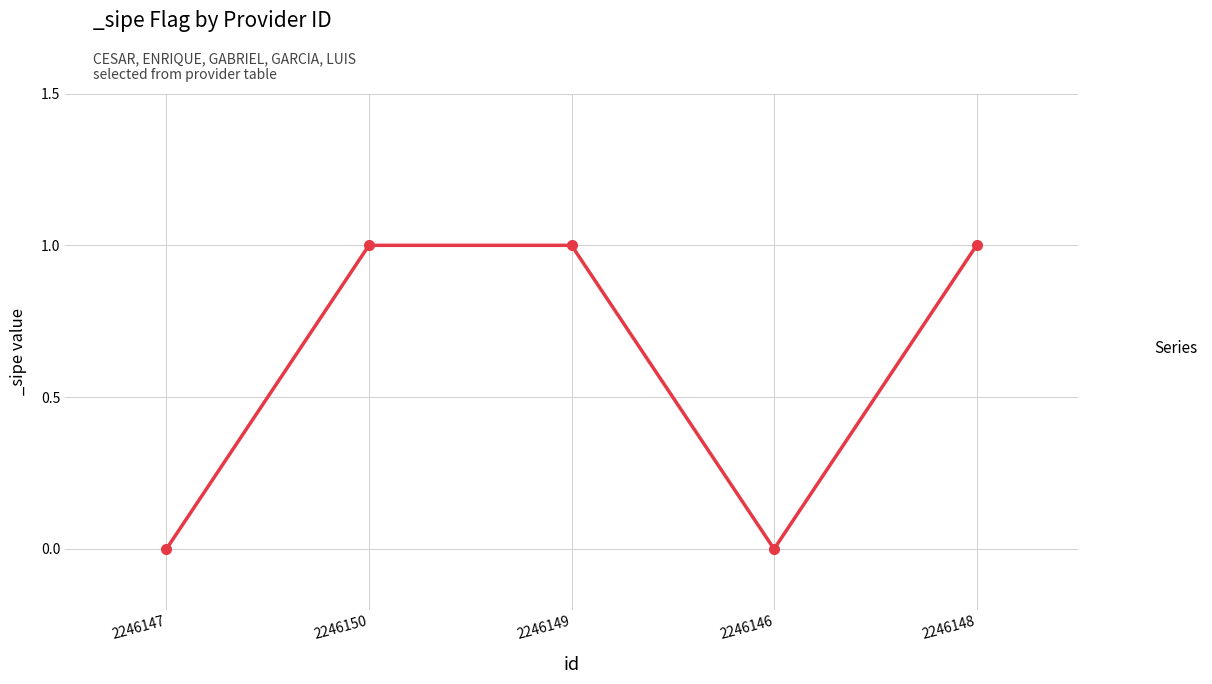

Approximately how many times larger is the value at 2246150 compared to 2246148?

1.0